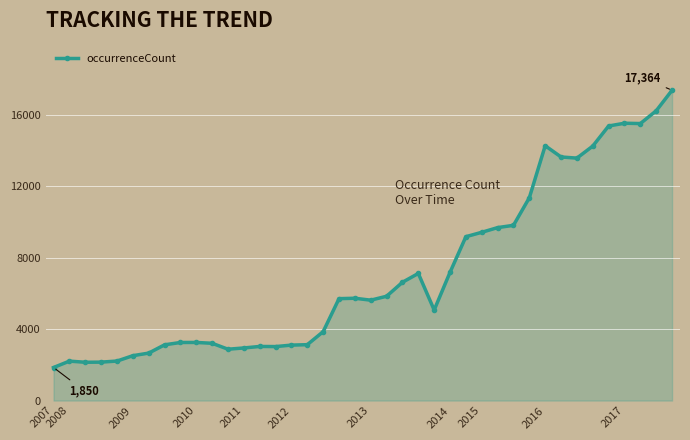

What is the value of the 29th point from the left?

9677